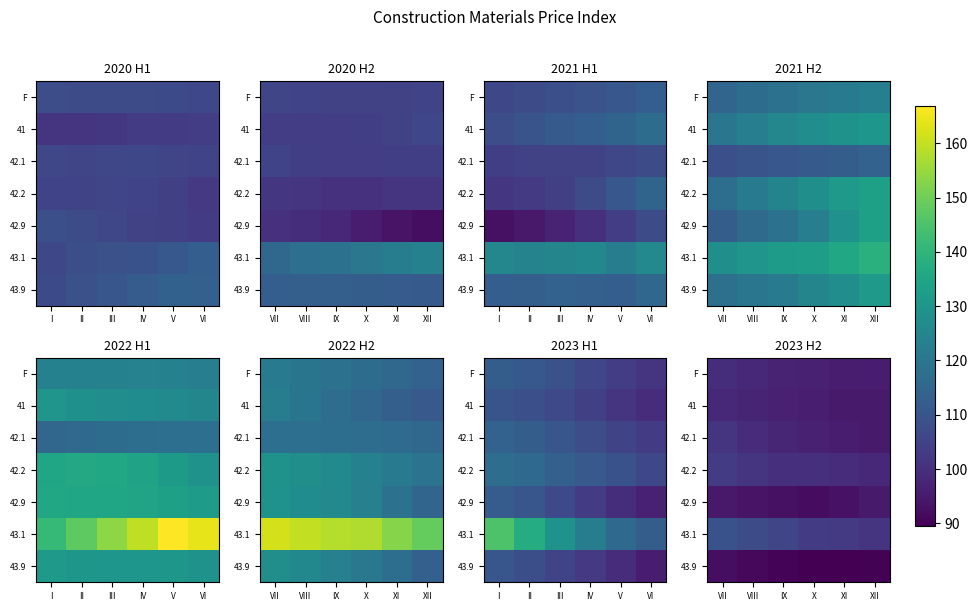

List the series in order of their peak value, highest first.

43.1, 42.2, 42.1, F, 41, 42.9, 43.9